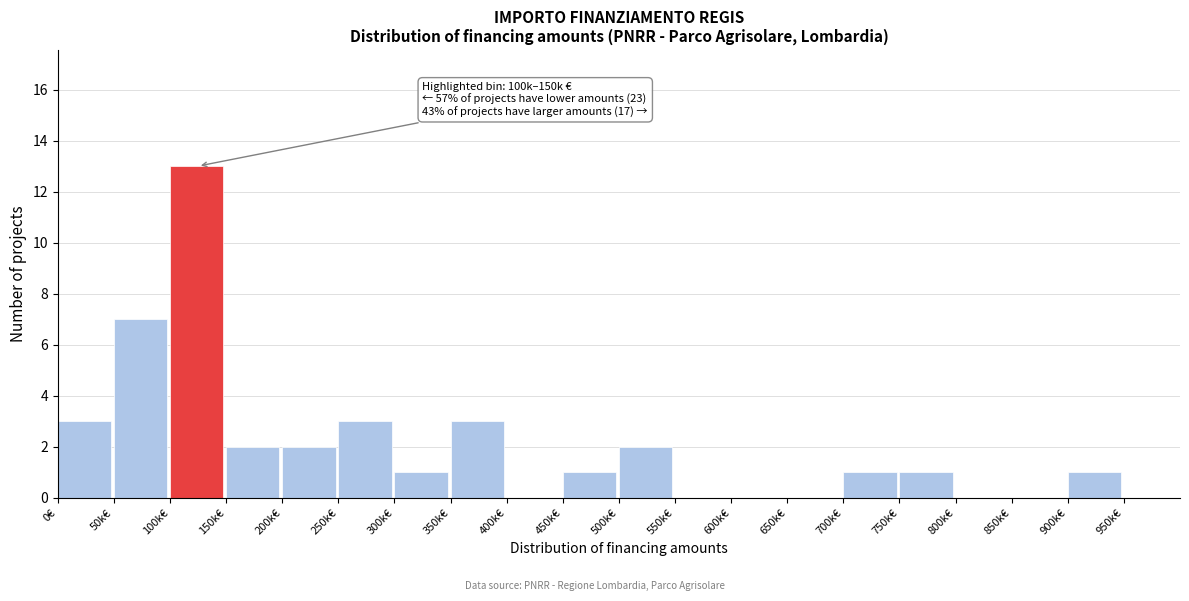

Reading left to right, transcribe all the data shown in this chart.

0€=3	50k€=7	100k€=13	150k€=2	200k€=2	250k€=3	300k€=1	350k€=3	400k€=0	450k€=1	500k€=2	550k€=0	600k€=0	650k€=0	700k€=1	750k€=1	800k€=0	850k€=0	900k€=1	950k€=0